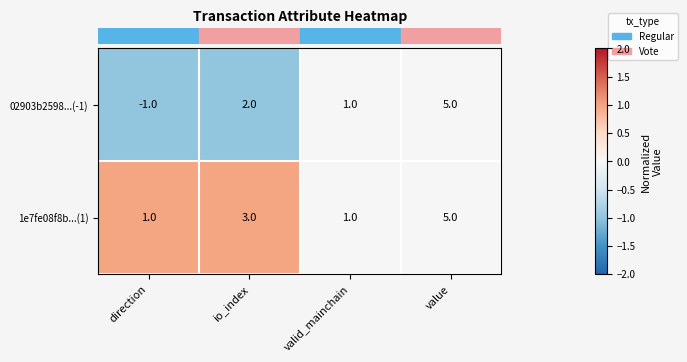

At direction, list the series in order from smallest to largest.

02903b2598...(-1), 1e7fe08f8b...(1)